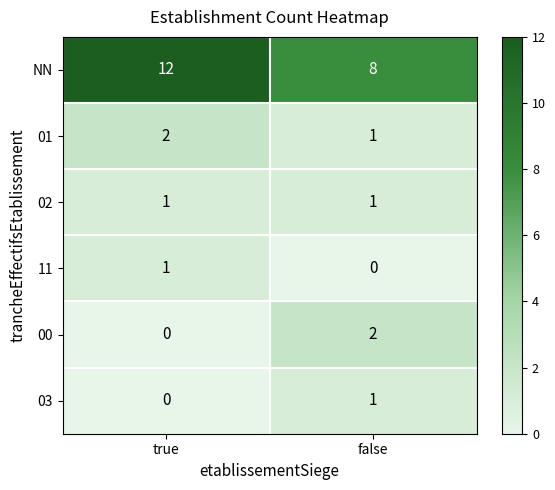

Which category has the lowest value in the 00 series?

true